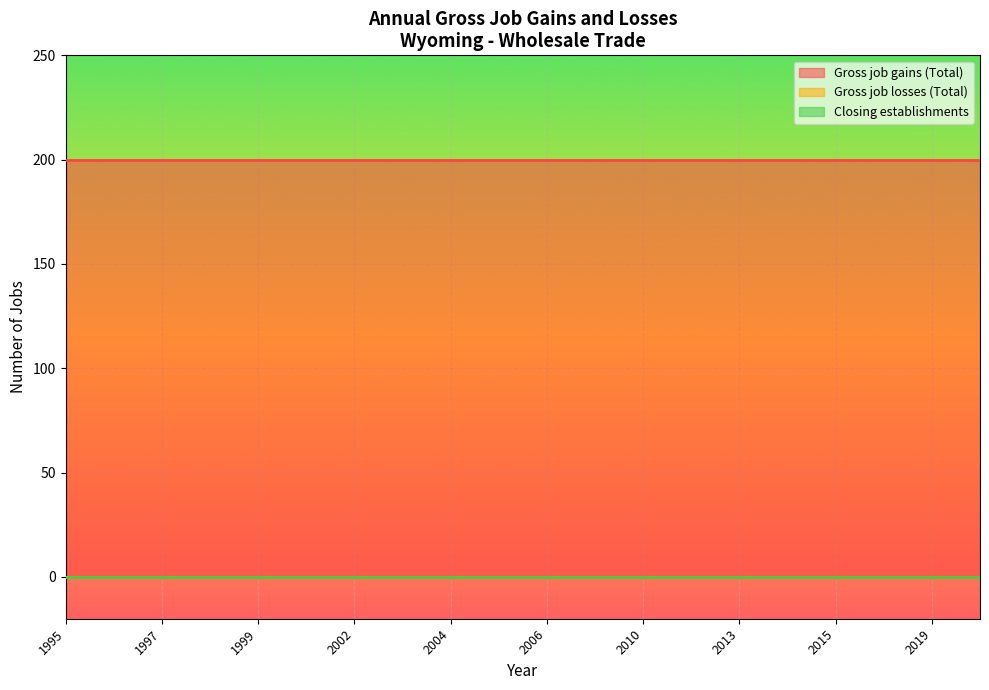

Reading right to left, transcribe all the data shown in this chart.

Gross job gains (Total): 200	200	200	200	200	200	200	200	200	200	200	200	200	200	200	200	200	200	200	200
Gross job losses (Total): 0	0	0	0	0	0	0	0	0	0	0	0	0	0	0	0	0	0	0	0
Closing establishments: 0	0	0	0	0	0	0	0	0	0	0	0	0	0	0	0	0	0	0	0